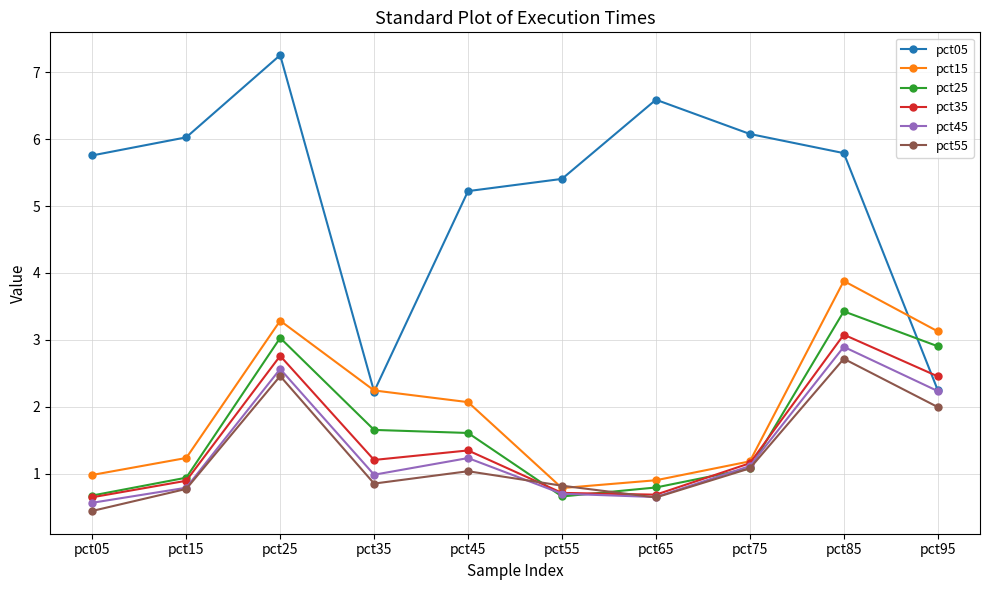

Which series has the largest range (max minus min)?

pct05